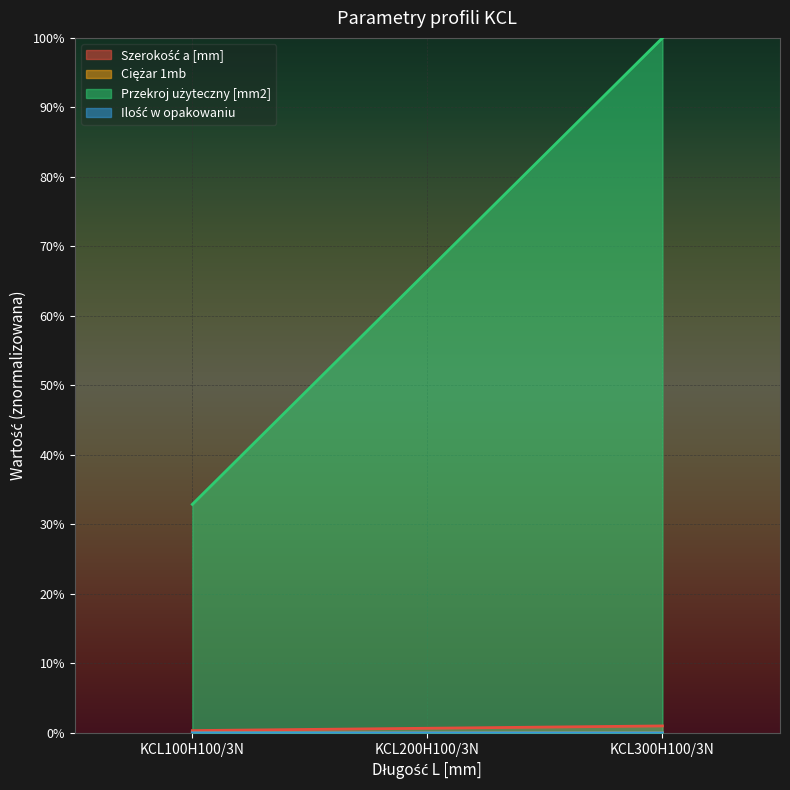

How many Ciężar 1mb values are between 0 and 1?

3